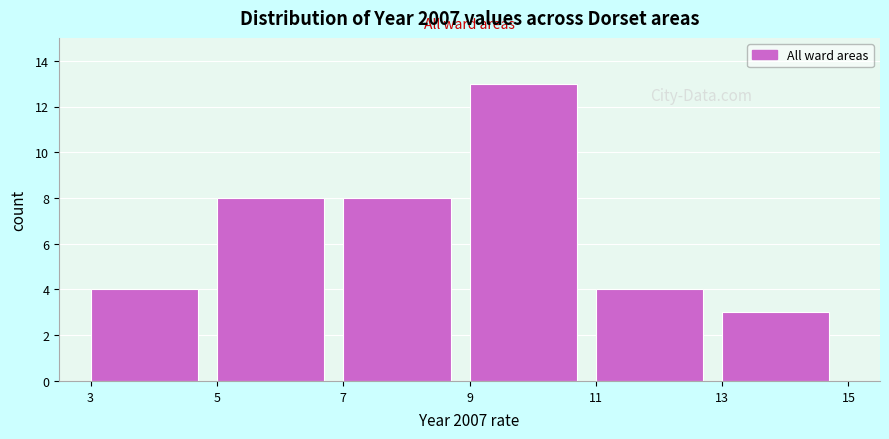

Over which range of the x-axis is the bar tallest?

9 to 11